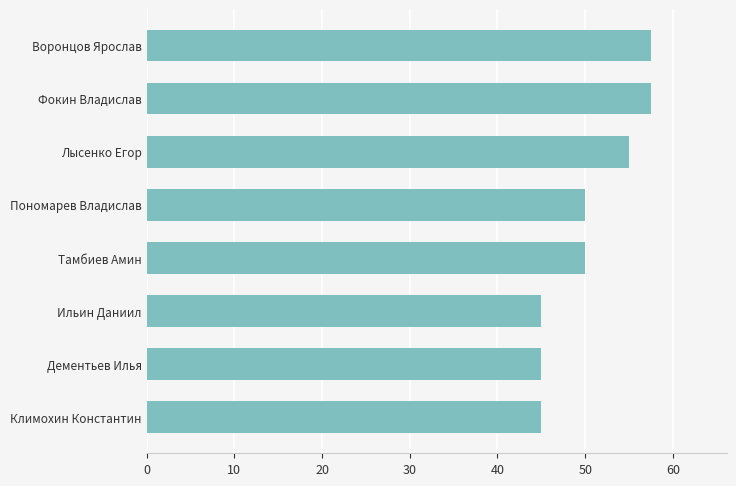

True or false: the data shows 55.0 at Лысенко Егор.

True